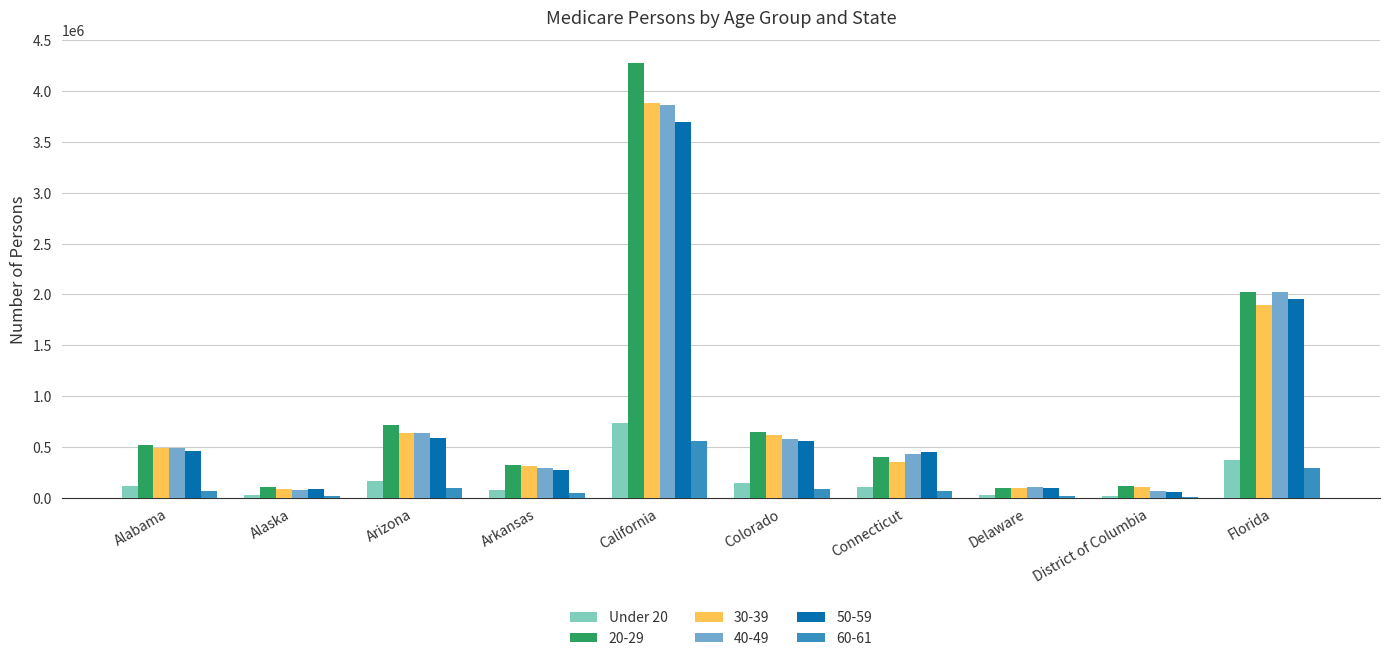

The value of 20-29 at District of Columbia is 117188. True or false?

True